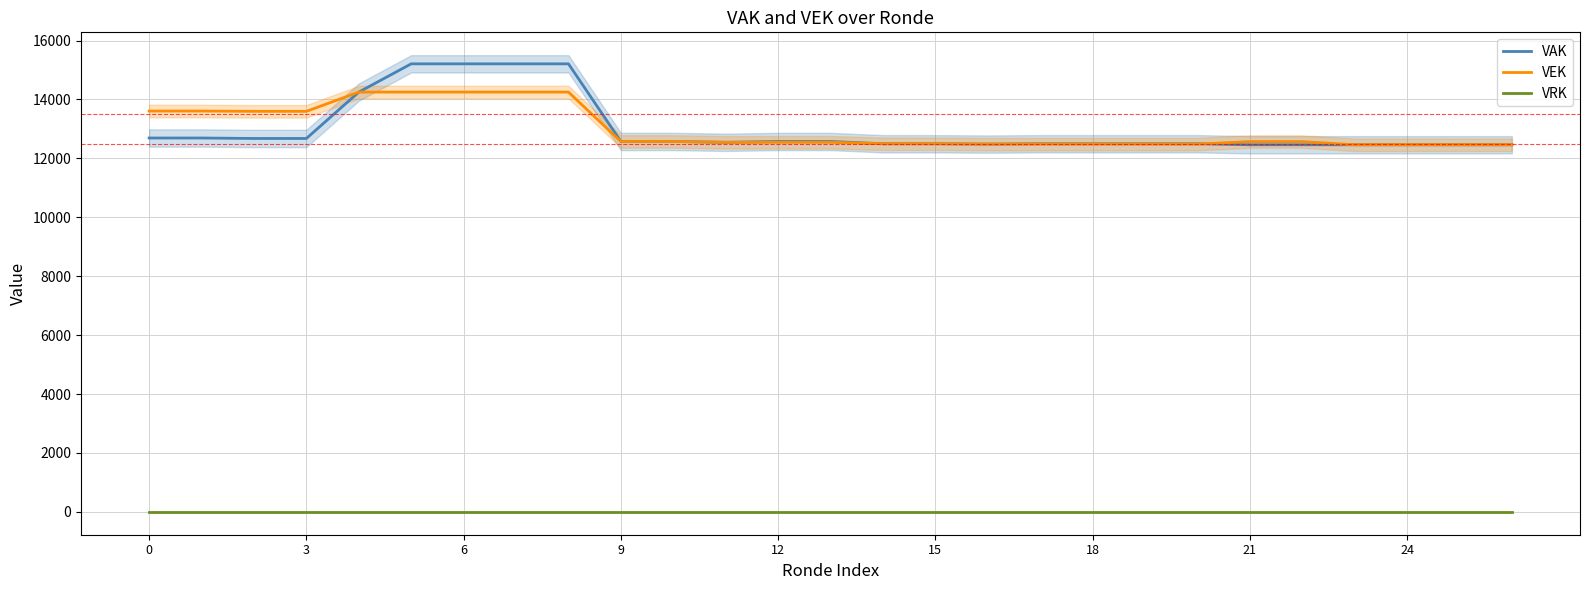

Rank the series by their maximum value, from lowest to highest.

VRK, VEK, VAK